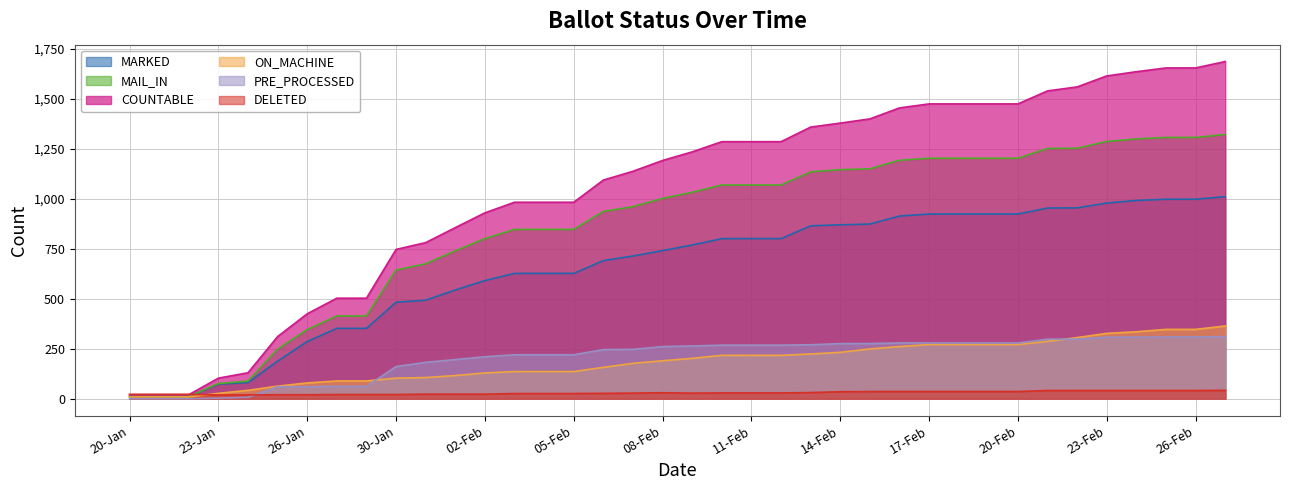

Is the value of MARKED at 10-Feb greater than the value of MAIL_IN at 11-Feb?

No